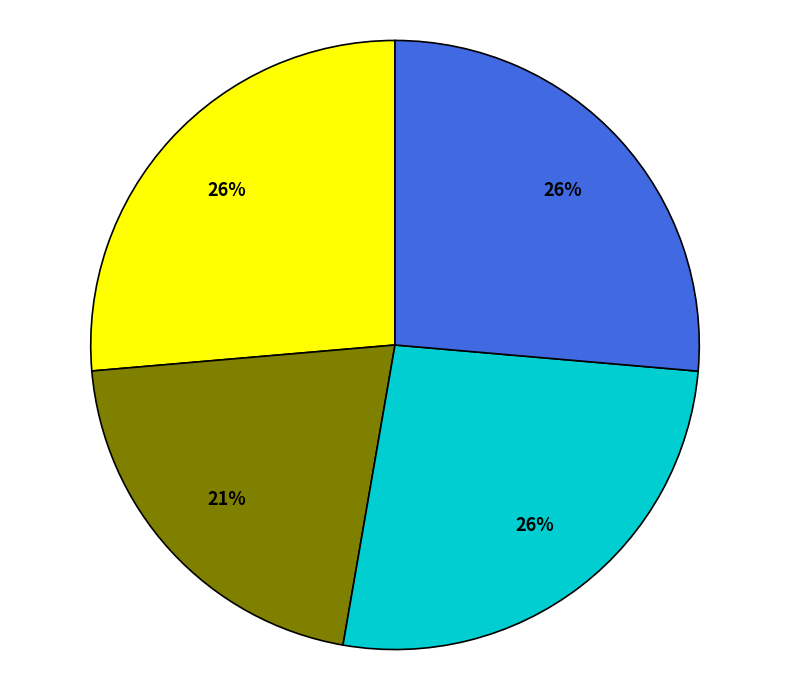

Is there a majority slice in this chart?

No